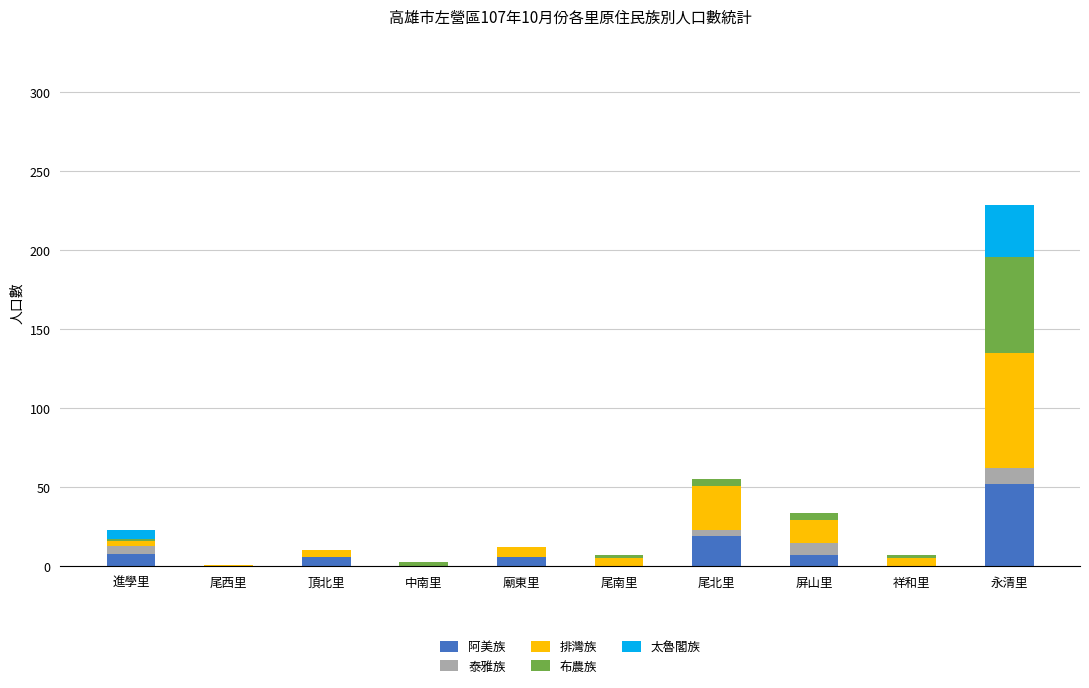

The value of 阿美族 at 尾南里 is 0. True or false?

True